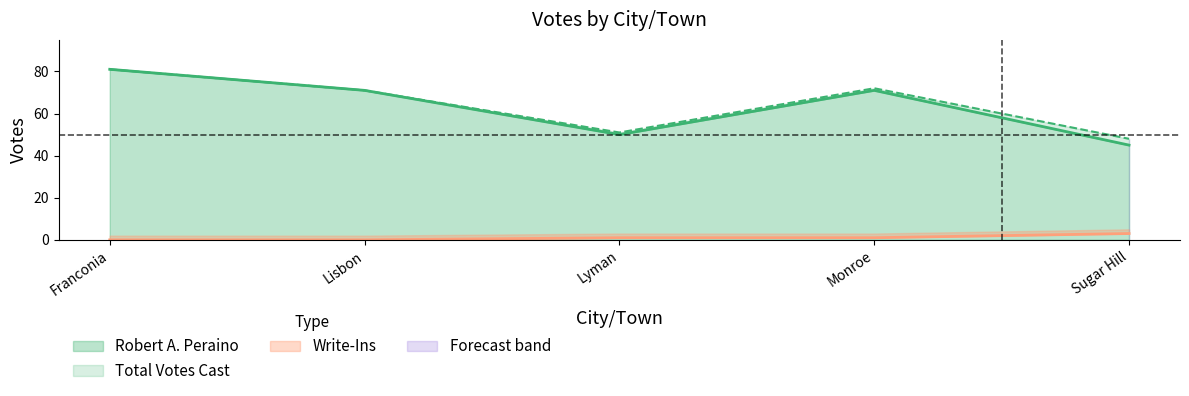

What is the maximum value for Total Votes Cast?

81